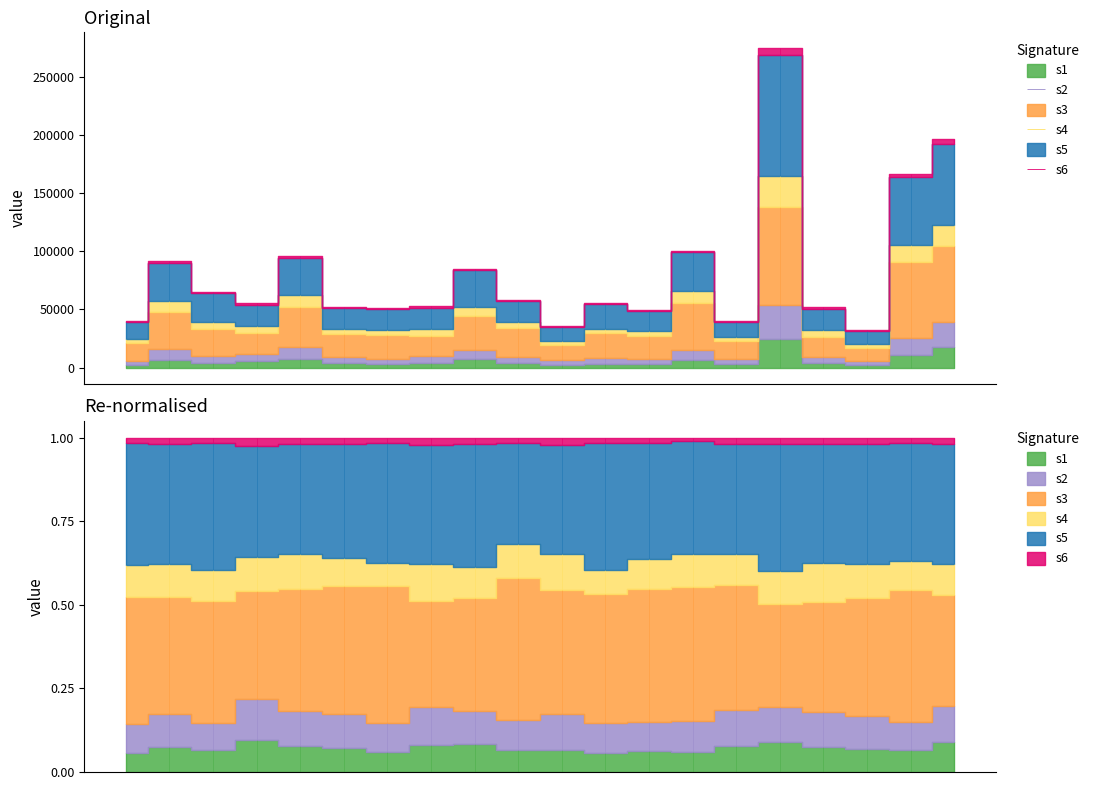

The value of Неотложная форма (col_16) at 18 is 1573. True or false?

False